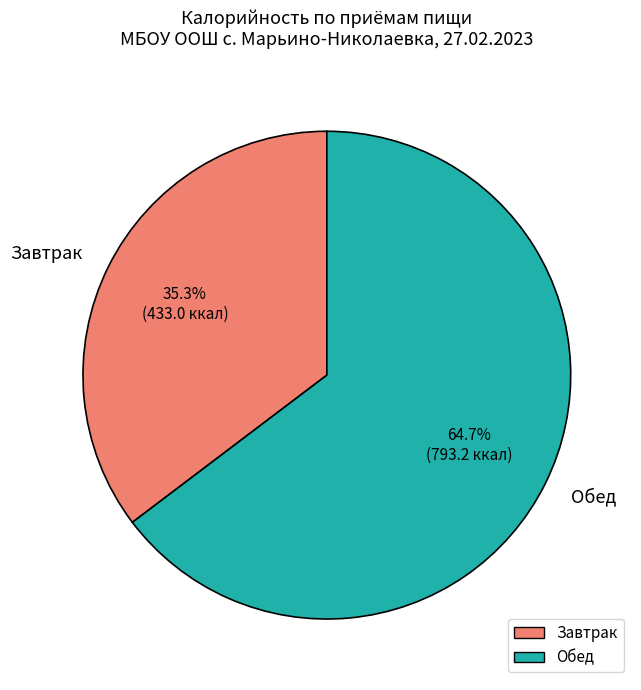

Is there a majority slice in this chart?

Yes